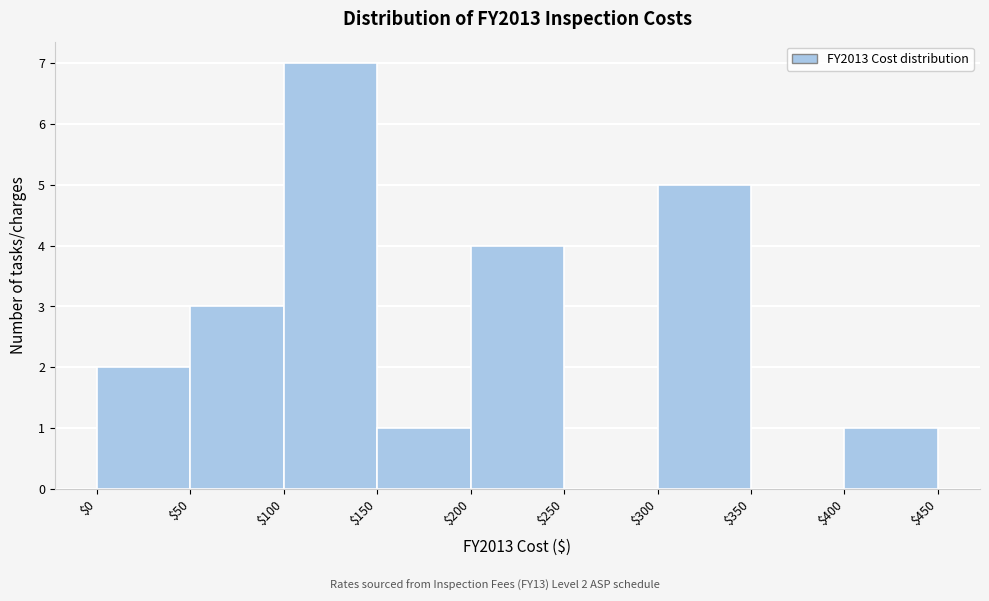

Which range on the x-axis has the tallest bar?

$100 to $150